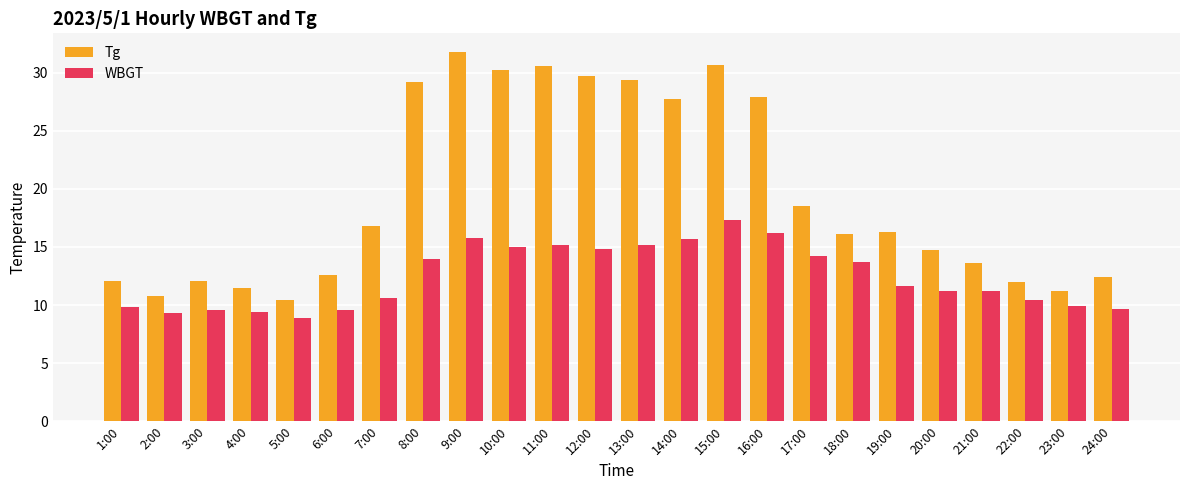

What value does the WBGT series have at 1:00?

9.8